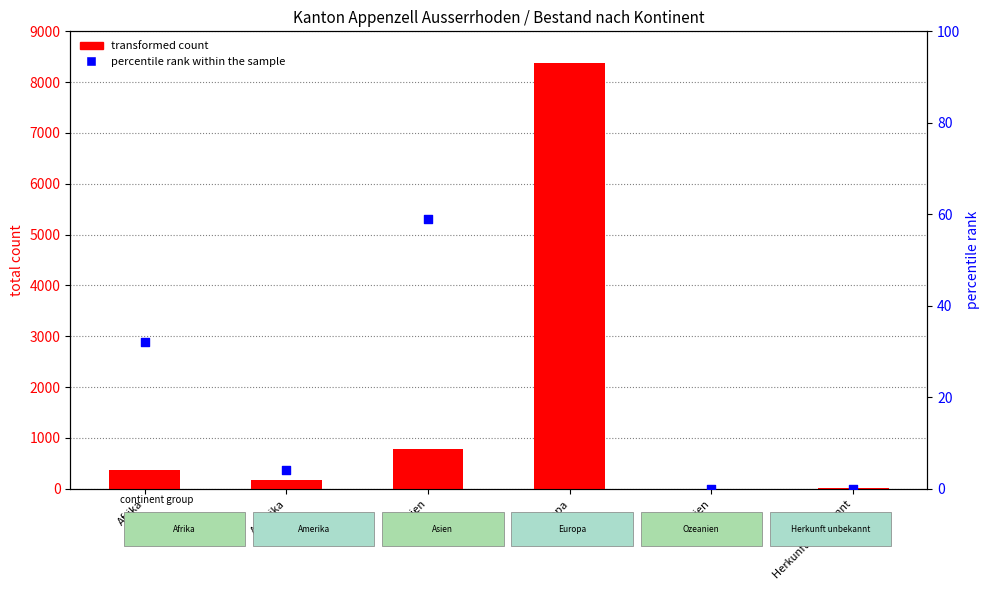

At how many categories does at least one series exceed 6721?

1